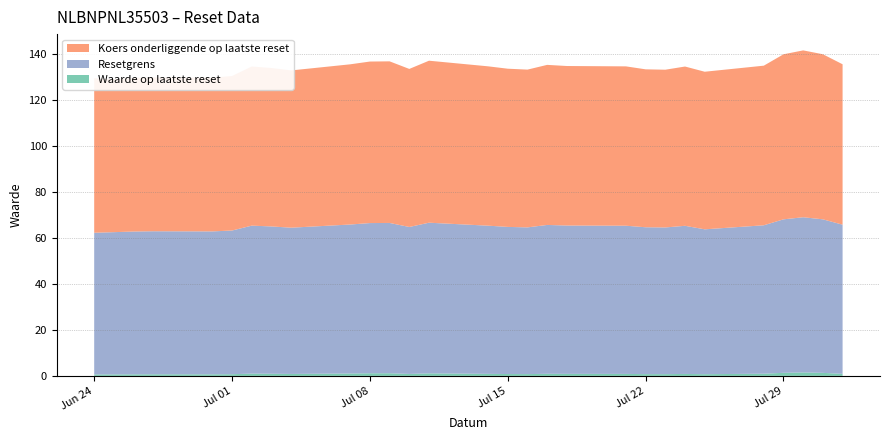

Reading left to right, extract all data points from this chart.

Waarde op laatste reset: 2025-06-24=0.6	2025-06-25=0.6	2025-06-26=0.7	2025-06-27=0.7	2025-06-30=0.7	2025-07-01=0.7	2025-07-02=1.0	2025-07-03=0.9	2025-07-04=0.8	2025-07-07=1.0	2025-07-08=1.1	2025-07-09=1.1	2025-07-10=0.8	2025-07-11=1.1	2025-07-14=0.9	2025-07-15=0.8	2025-07-16=0.8	2025-07-17=0.9	2025-07-18=0.9	2025-07-21=0.8	2025-07-22=0.8	2025-07-23=0.8	2025-07-24=0.8	2025-07-25=0.7	2025-07-28=0.9	2025-07-29=1.3	2025-07-30=1.5	2025-07-31=1.3	2025-08-01=0.9
Resetgrens: 2025-06-24=61.5	2025-06-25=61.8	2025-06-26=62.0	2025-06-27=62.1	2025-06-30=62.1	2025-07-01=62.4	2025-07-02=64.3	2025-07-03=64.0	2025-07-04=63.5	2025-07-07=64.7	2025-07-08=65.2	2025-07-09=65.3	2025-07-10=63.8	2025-07-11=65.4	2025-07-14=64.4	2025-07-15=63.9	2025-07-16=63.7	2025-07-17=64.7	2025-07-18=64.4	2025-07-21=64.4	2025-07-22=63.8	2025-07-23=63.7	2025-07-24=64.3	2025-07-25=62.9	2025-07-28=64.5	2025-07-29=66.7	2025-07-30=67.4	2025-07-31=66.7	2025-08-01=64.8
Koers onderliggende op laatste reset: 2025-06-24=67.1	2025-06-25=66.4	2025-06-26=66.7	2025-06-27=66.8	2025-06-30=66.7	2025-07-01=67.1	2025-07-02=69.1	2025-07-03=68.8	2025-07-04=68.3	2025-07-07=69.6	2025-07-08=70.2	2025-07-09=70.2	2025-07-10=68.6	2025-07-11=70.4	2025-07-14=69.2	2025-07-15=68.7	2025-07-16=68.5	2025-07-17=69.5	2025-07-18=69.3	2025-07-21=69.2	2025-07-22=68.6	2025-07-23=68.5	2025-07-24=69.2	2025-07-25=68.4	2025-07-28=69.3	2025-07-29=71.7	2025-07-30=72.5	2025-07-31=71.7	2025-08-01=69.7